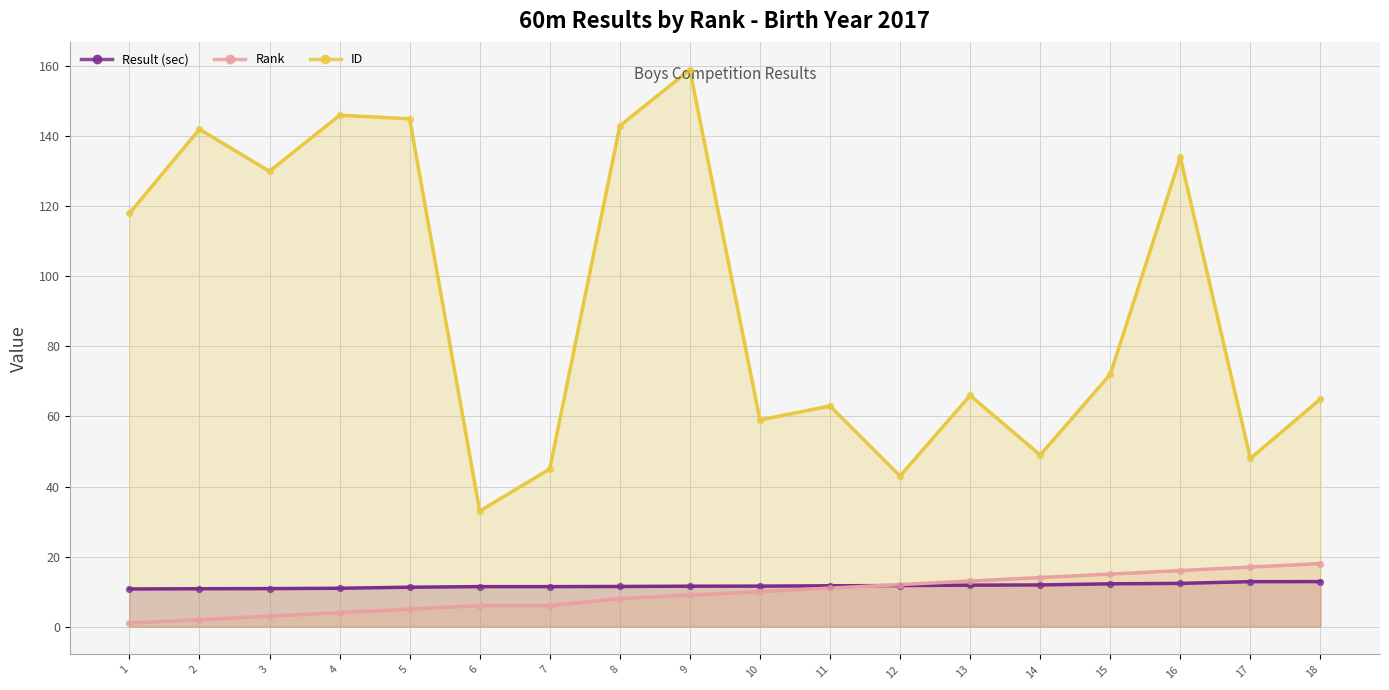

At how many categories does at least one series exceed 66?

9